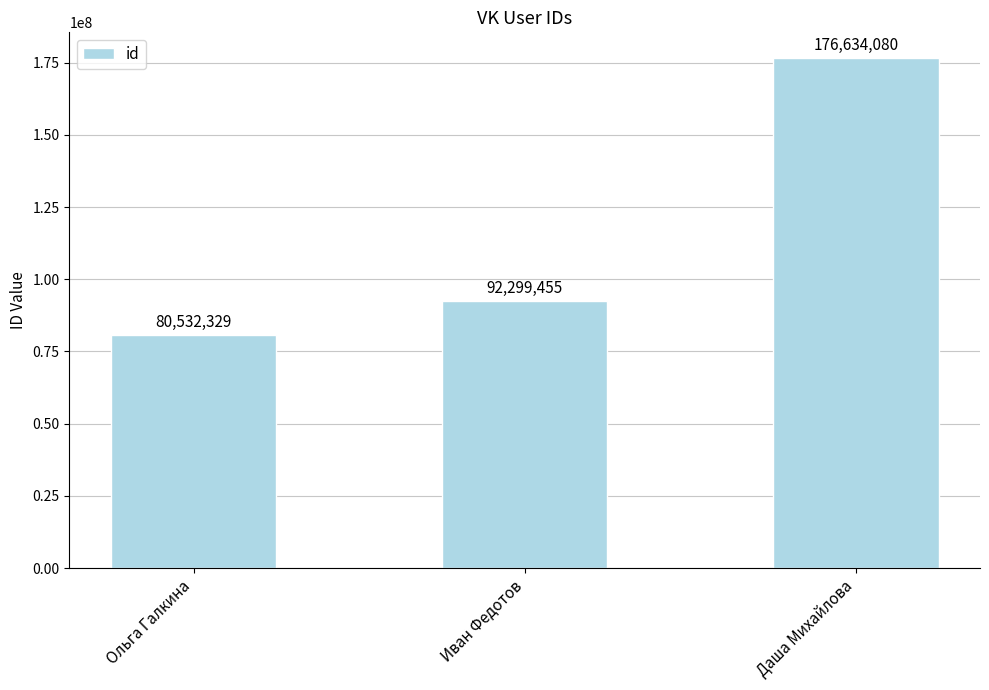

The value at Даша Михайлова is 176634080. True or false?

True